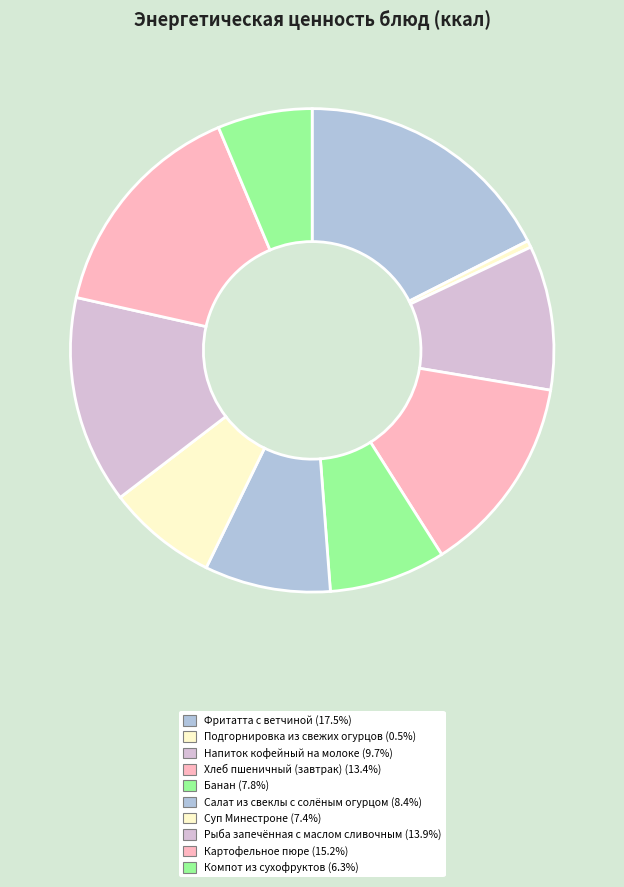

Which slice is the largest?

Фритатта с ветчиной